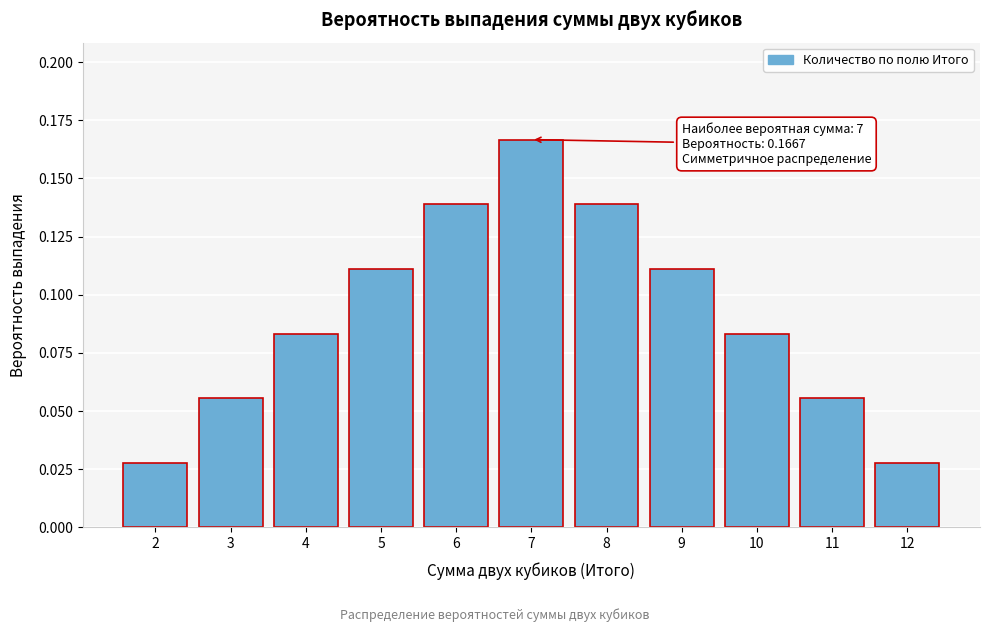

What is the change in value from 4 to 7?

+0.1